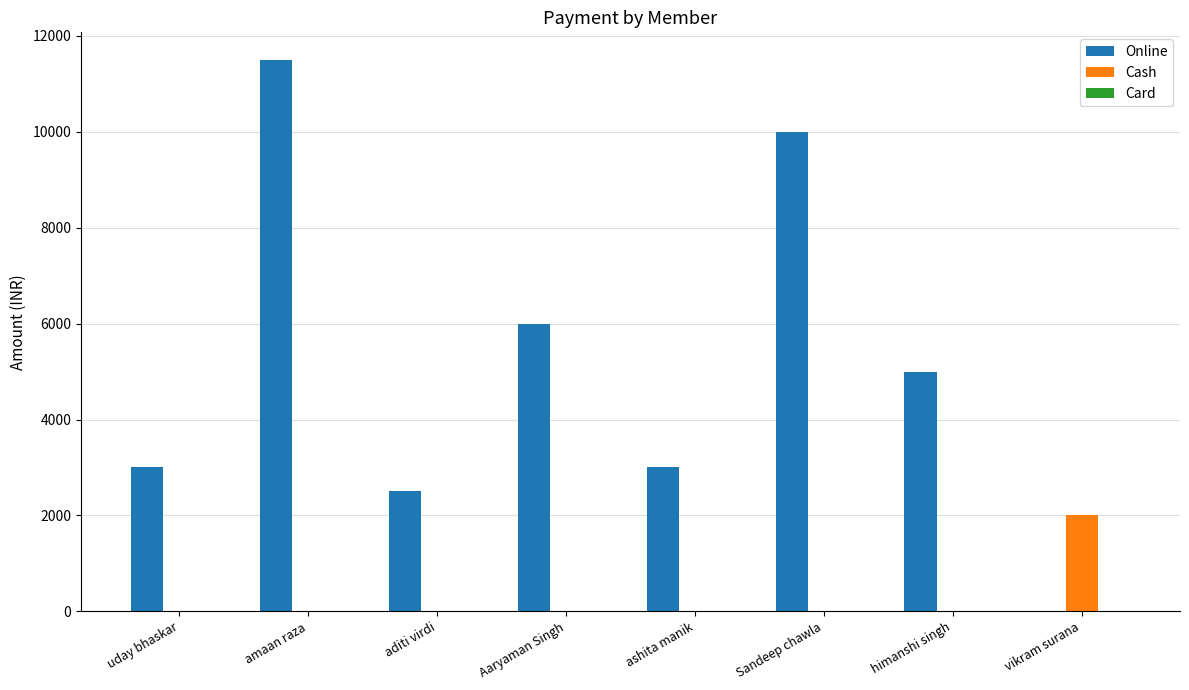

At which label is Online closest to 5750?

Aaryaman Singh